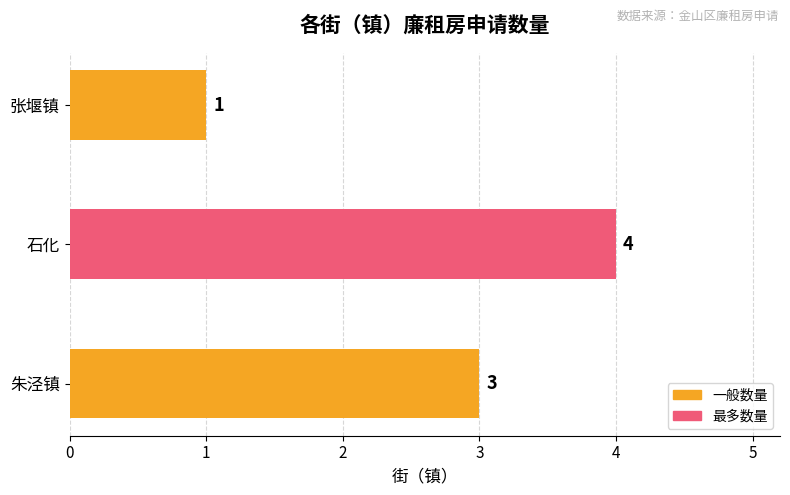

Which category has the lowest value across all series?

张堰镇